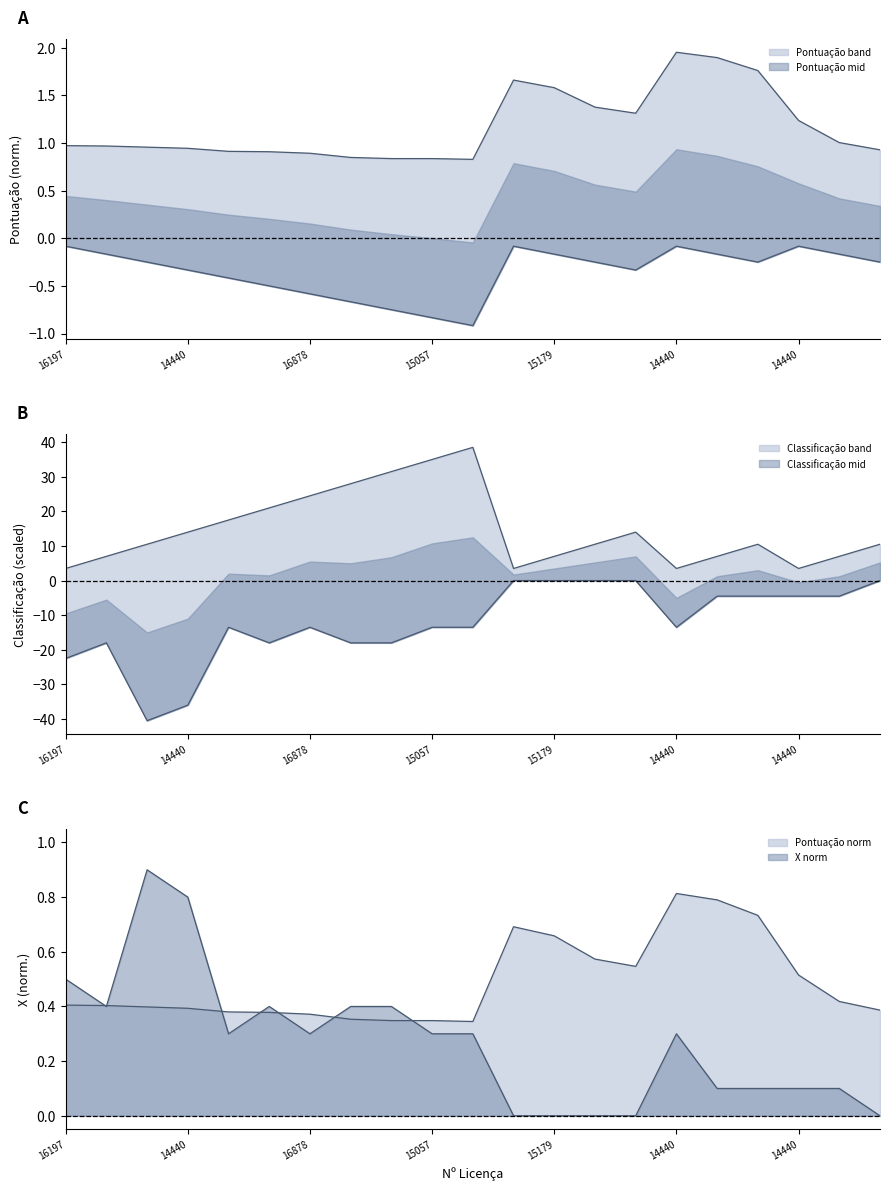

How many interior local peaks does the Pontuação series have?

2